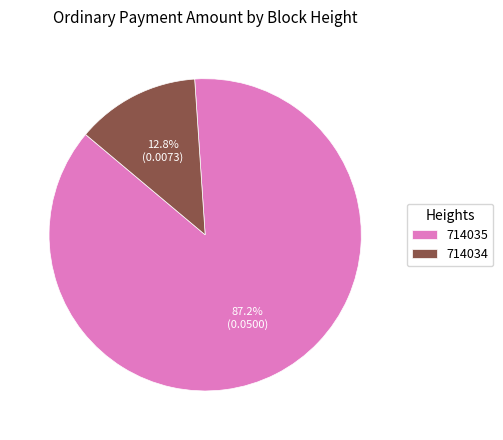

Is it true that 714035 is 87% of the pie?

True